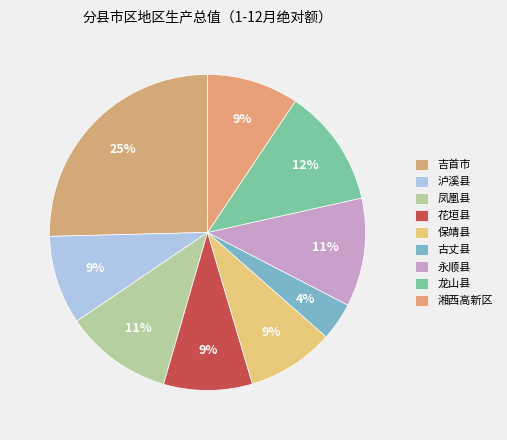

To the nearest percent, what portion does 吉首市 represent?

25%